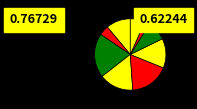

Count the number of slices in the pie.

9